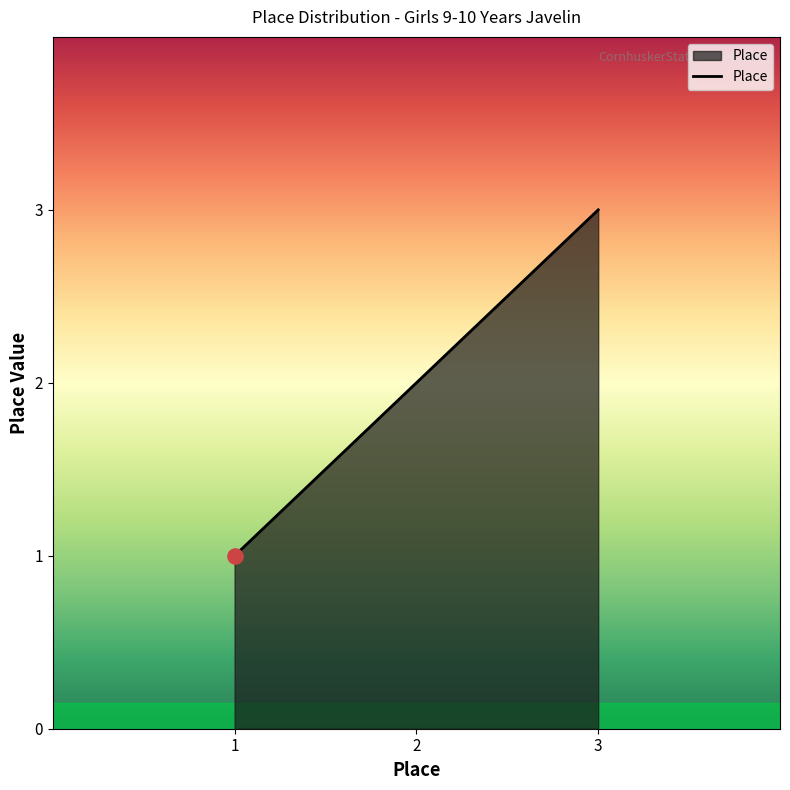

Which has a higher value, 3 or 1?

3